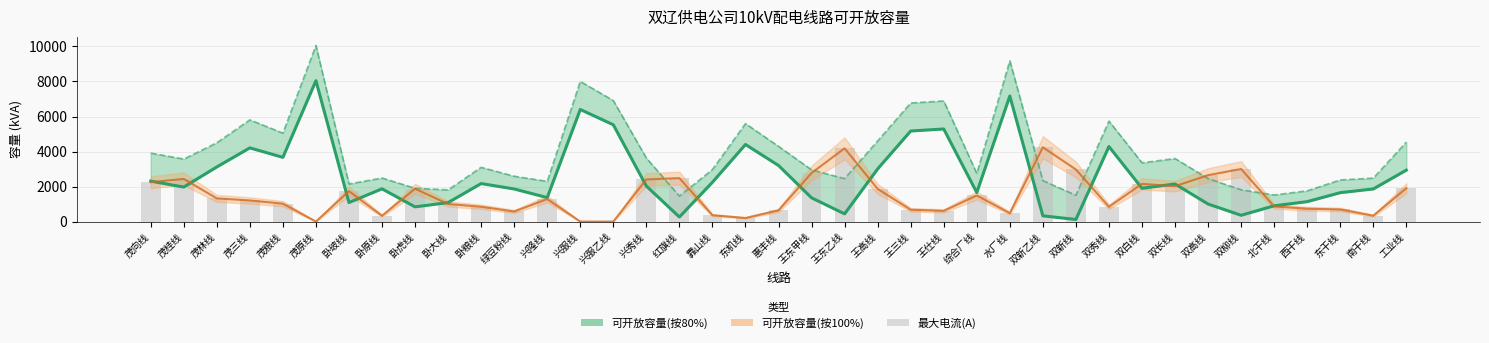

At which label is 最大电流×10 (A→kVA scale) closest to 2121?

双白线